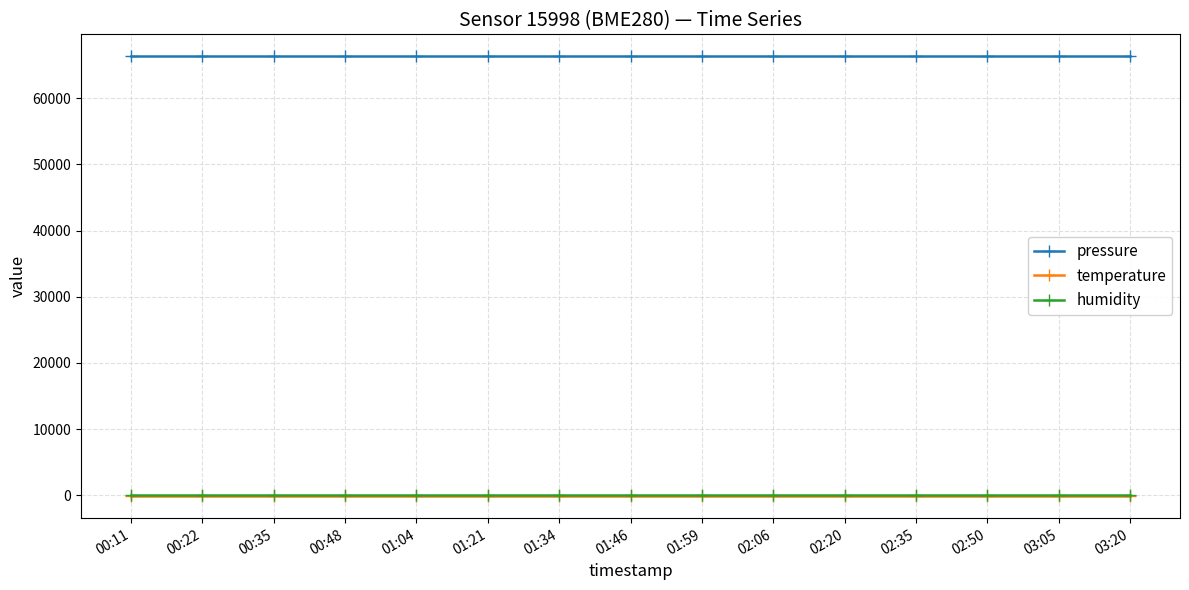

Is the value of pressure at 03:20 greater than the value of humidity at 02:06?

Yes